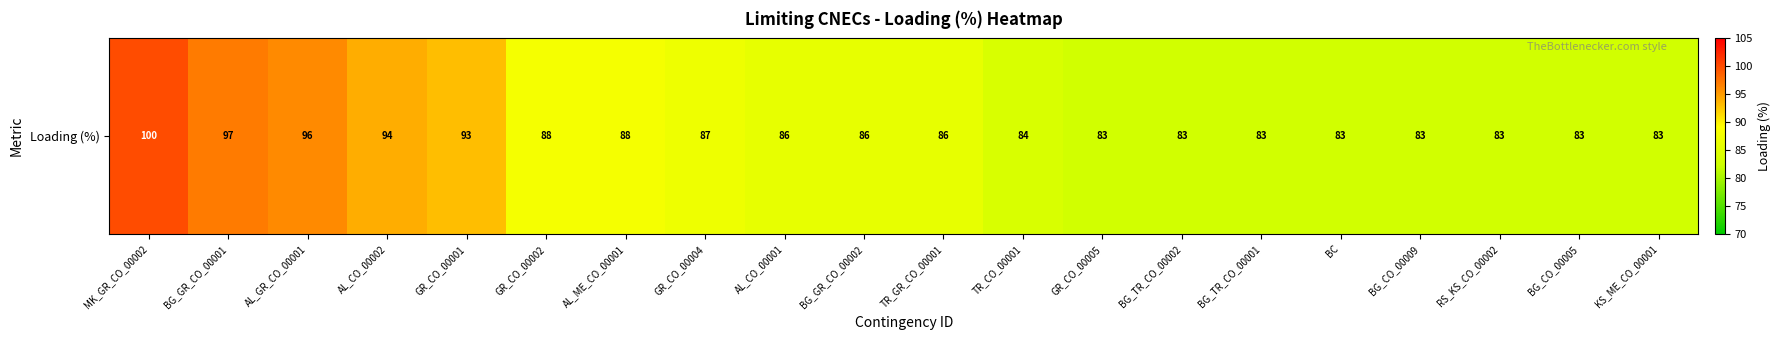

Count the number of data series in this chart.

1